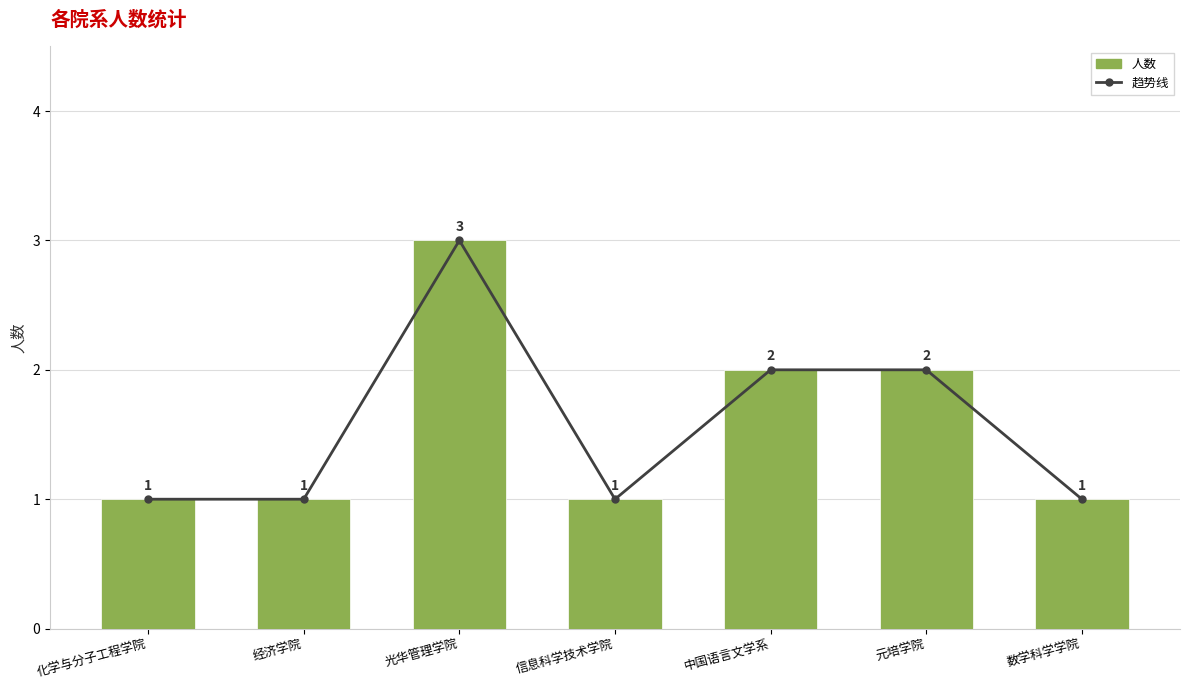

What is the smallest value displayed?

1